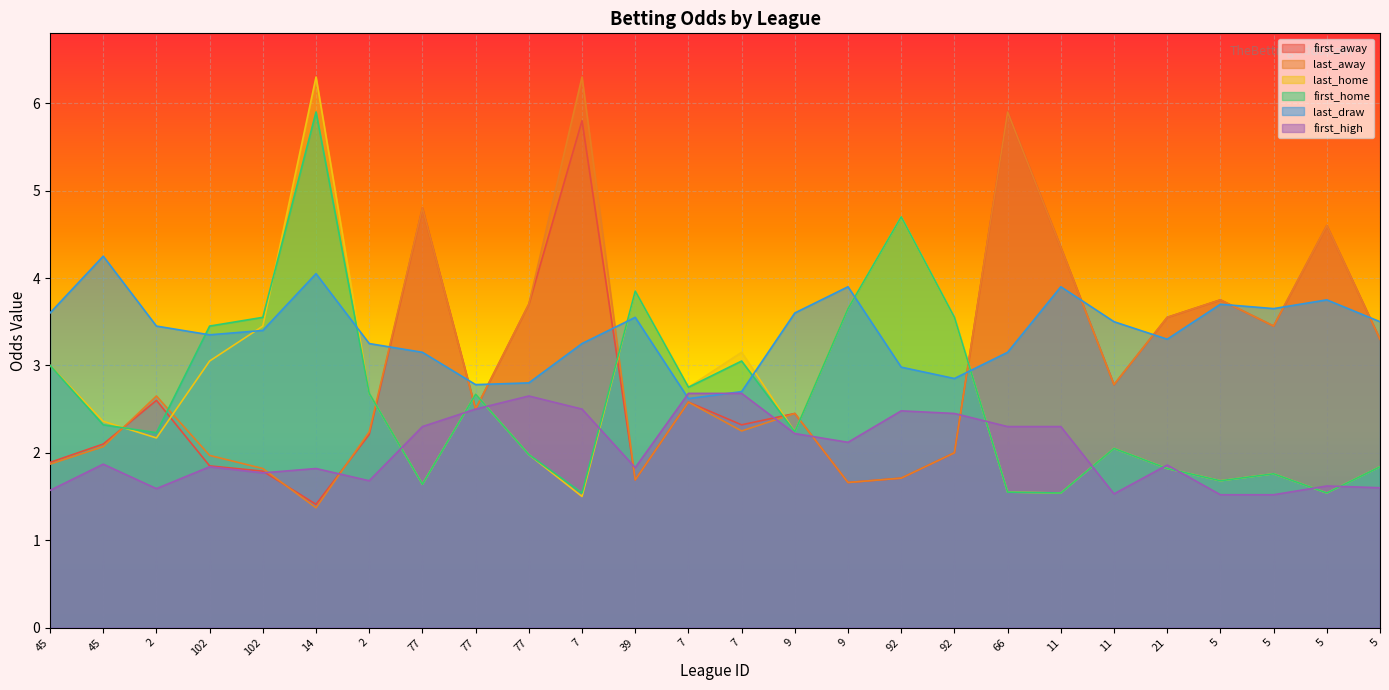

After their last crossing, which series has the higher values: last_draw or last_away?

last_draw